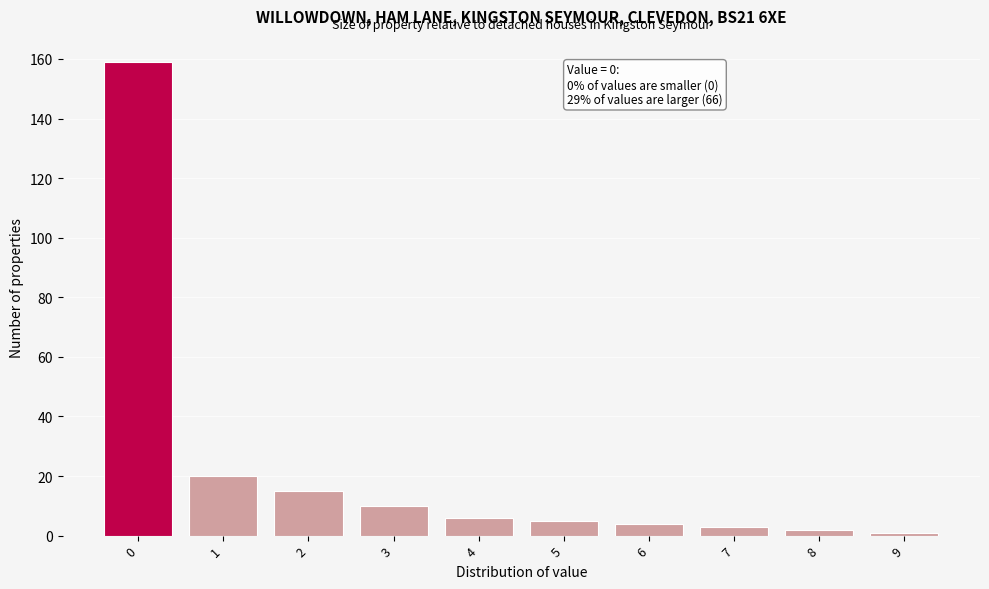

Reading left to right, extract all data points from this chart.

0=159	1=20	2=15	3=10	4=6	5=5	6=4	7=3	8=2	9=1